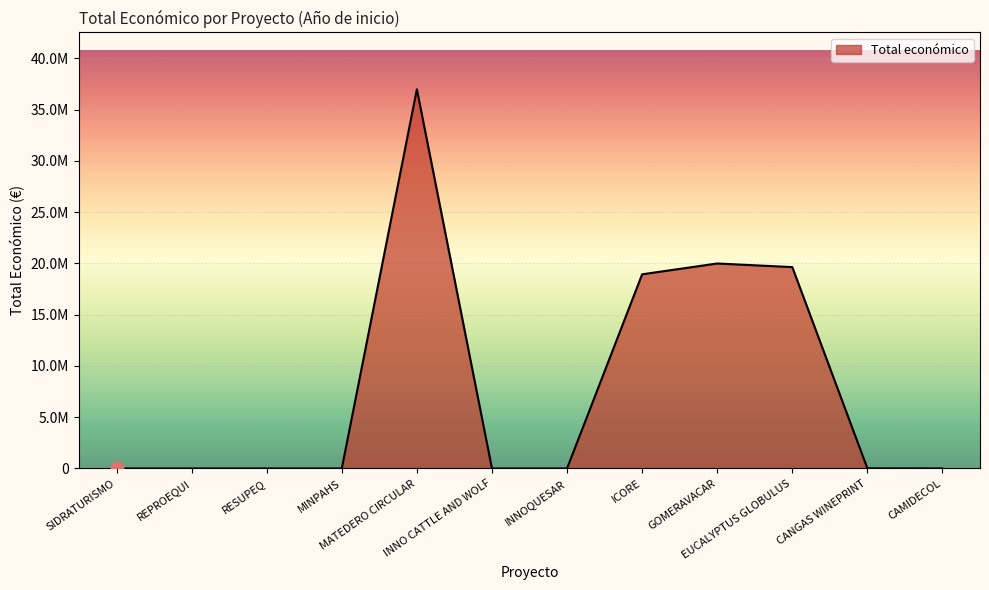

Does the chart have visible grid lines?

Yes